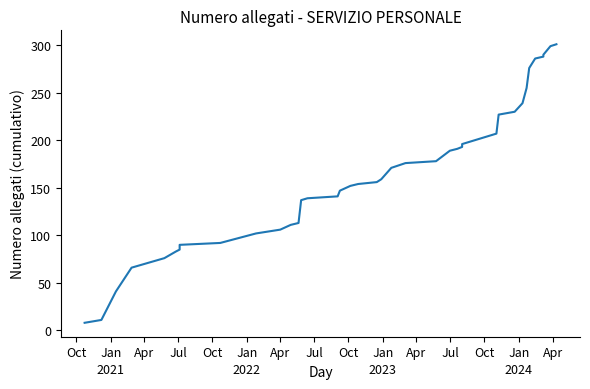

How many lines are shown in the chart?

1